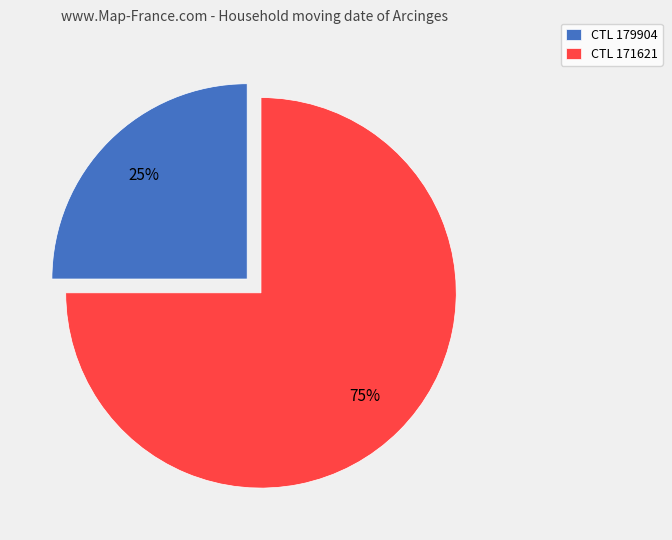

Rank the categories by value from lowest to highest.

CTL 179904, CTL 171621